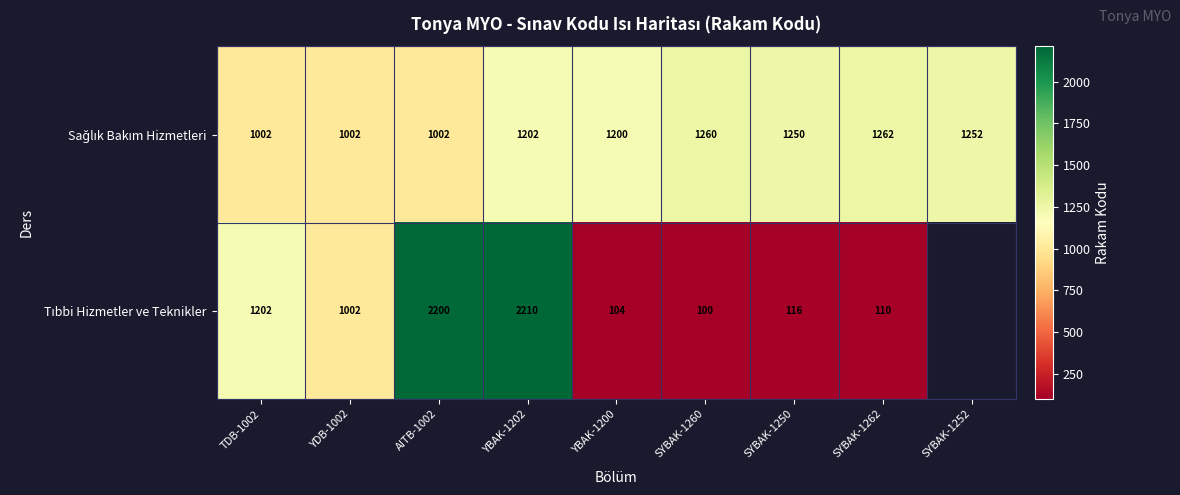

What is the total value across all series at TDB-1002?

2204